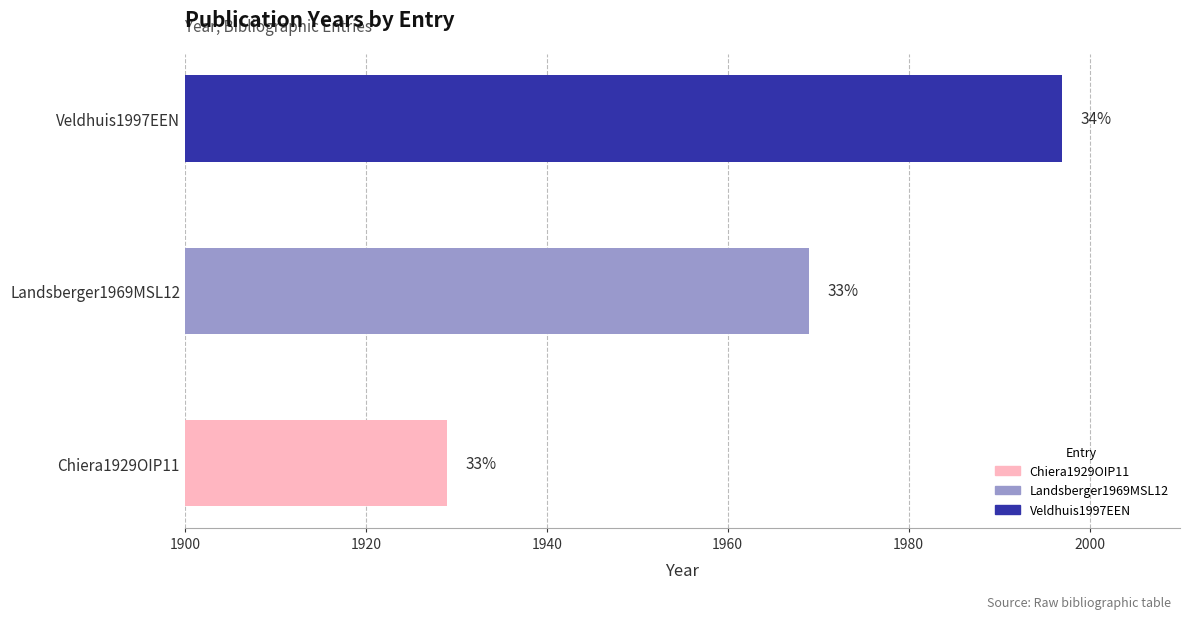

Are the bars horizontal?

Yes